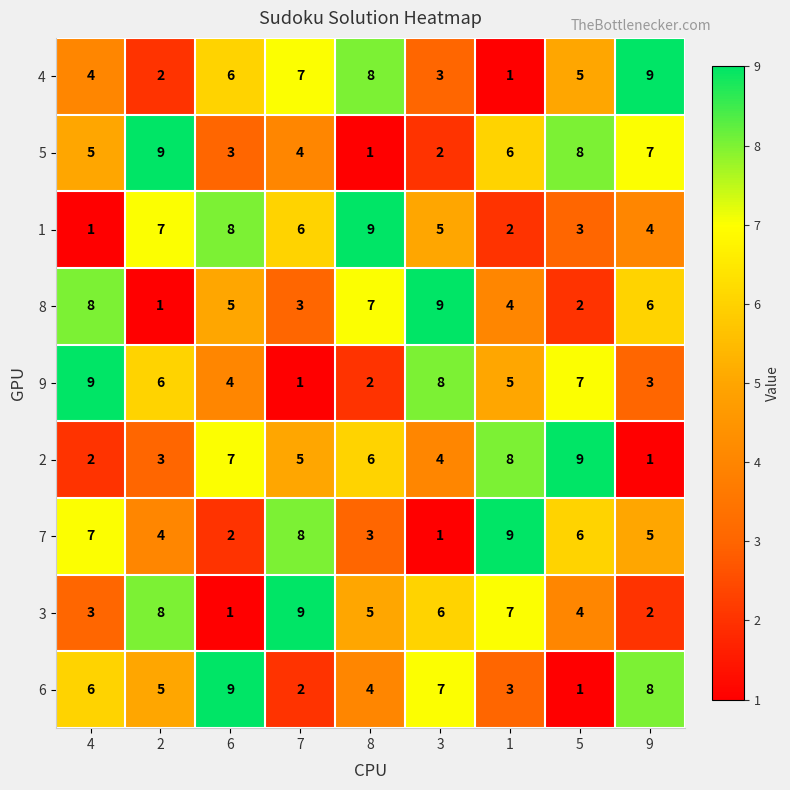

The 2 series shows 1 at 9. True or false?

True